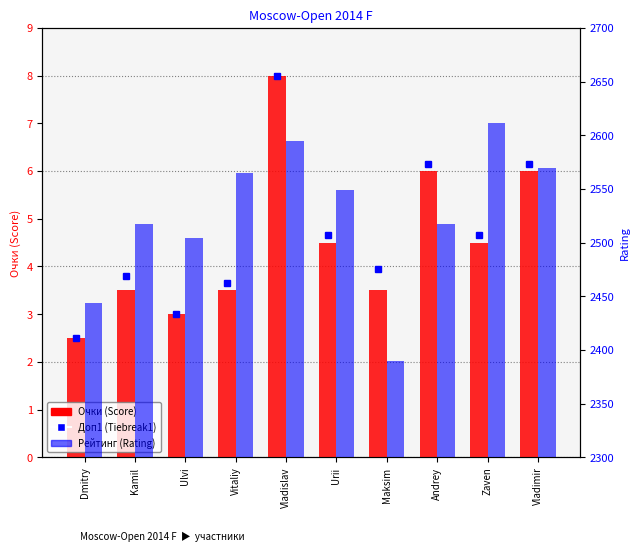

What is the difference between the Очки (Score) values at Vladislav and Dmitry?

5.5